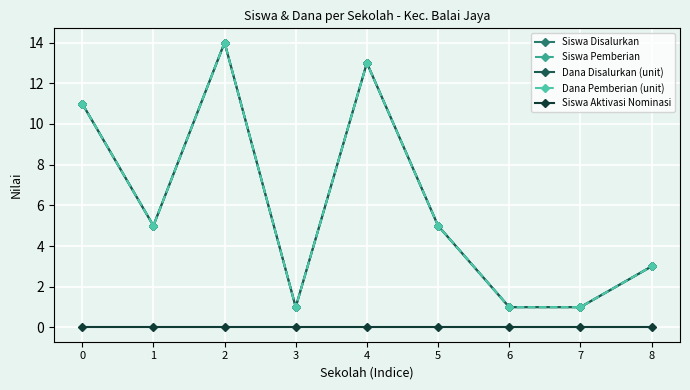

Does the chart have visible grid lines?

Yes